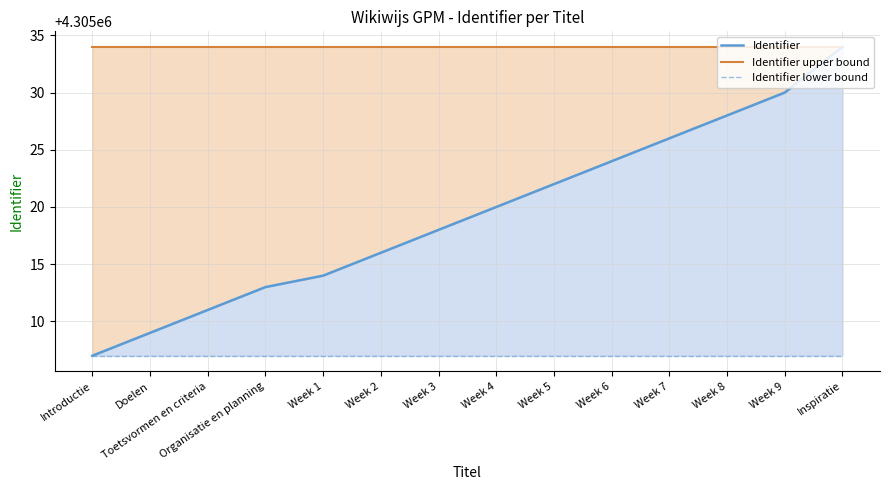

List the series in order of their peak value, highest first.

Identifier, Identifier upper bound, Identifier lower bound